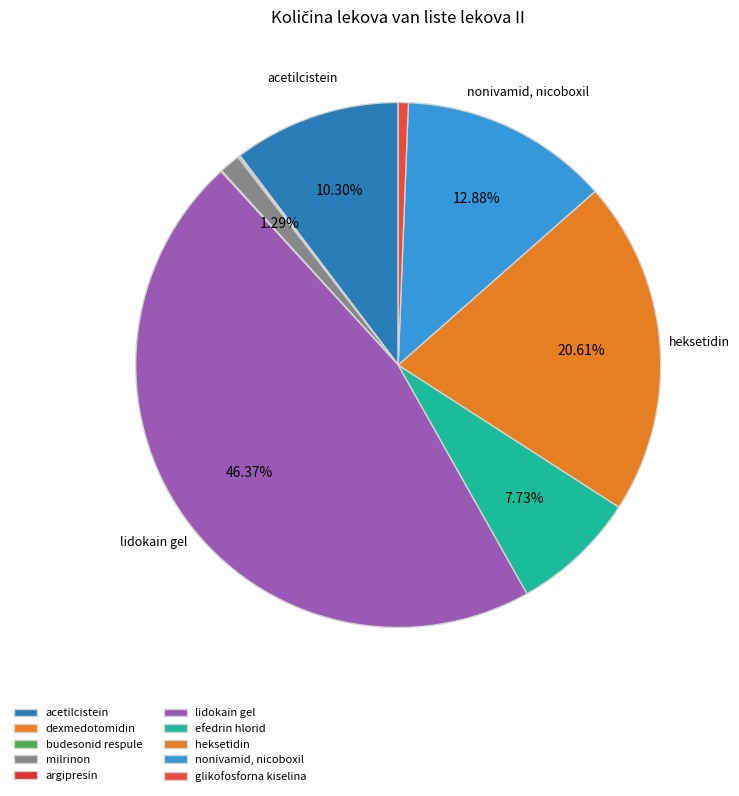

Does dexmedotomidin represent more than half of the total?

No